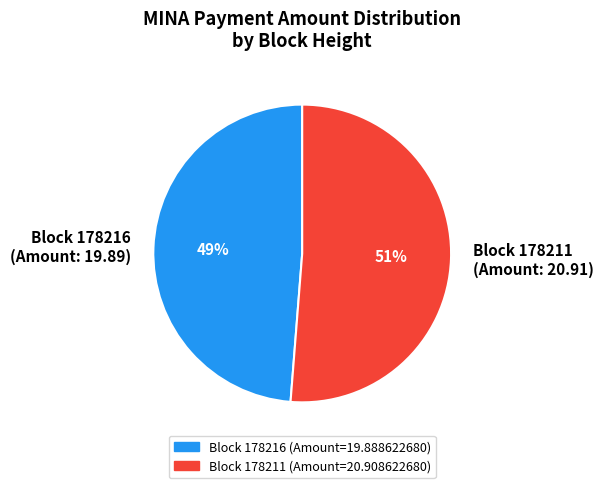

Between Block 178216 (Amount: 19.89) and Block 178211 (Amount: 20.91), which is larger?

Block 178211 (Amount: 20.91)